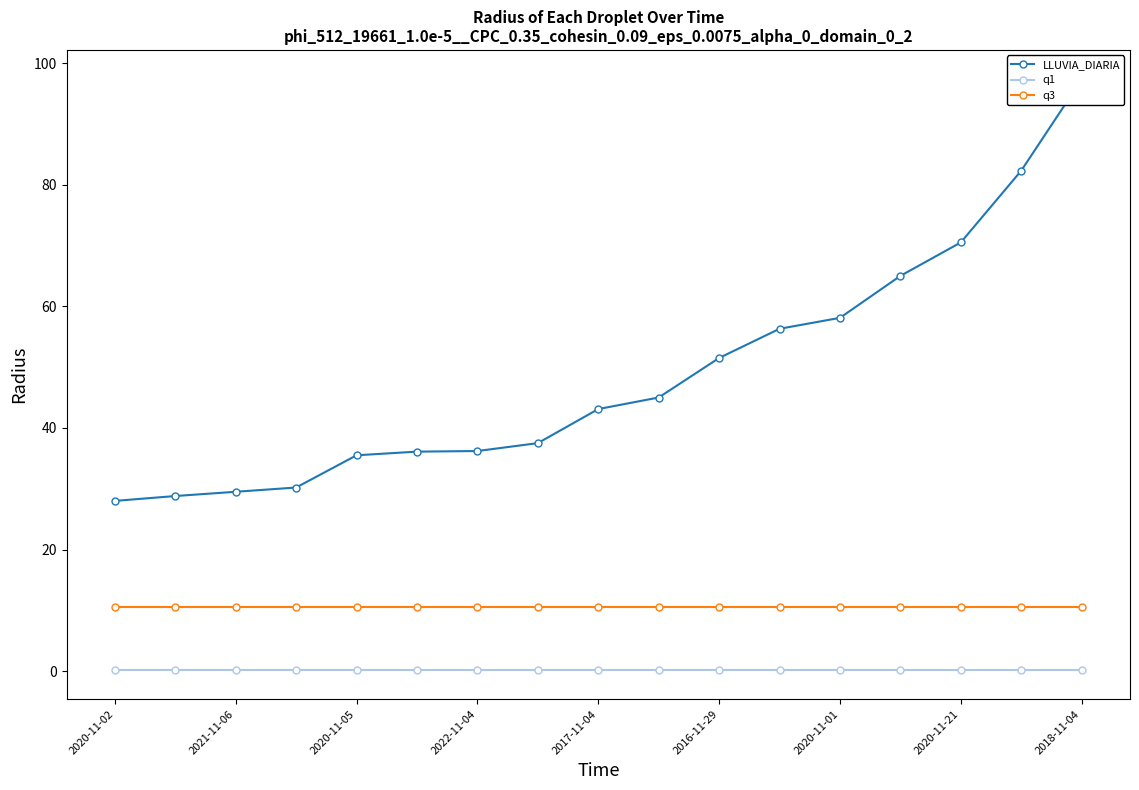

What is the minimum value for q1?

0.2